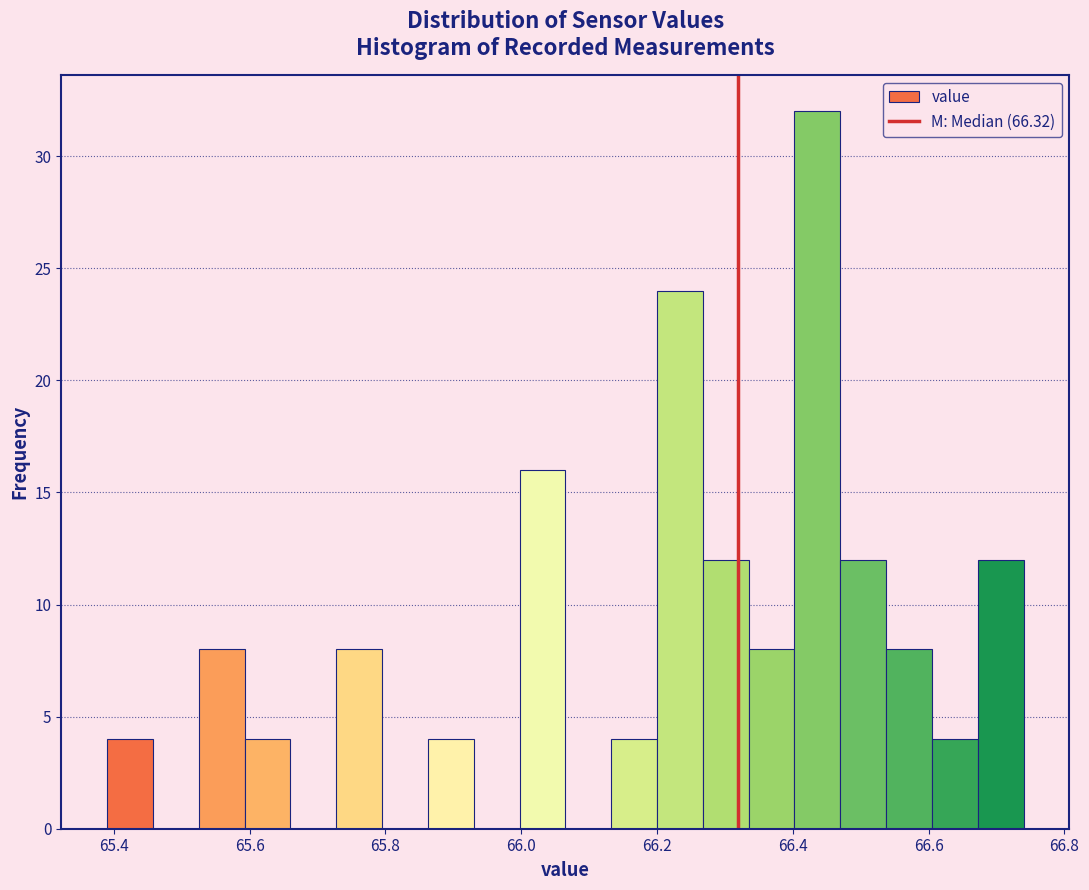

Around what value on the x-axis is the tallest bar? Give the approximate position of its centre, as read against the axis.

66.44